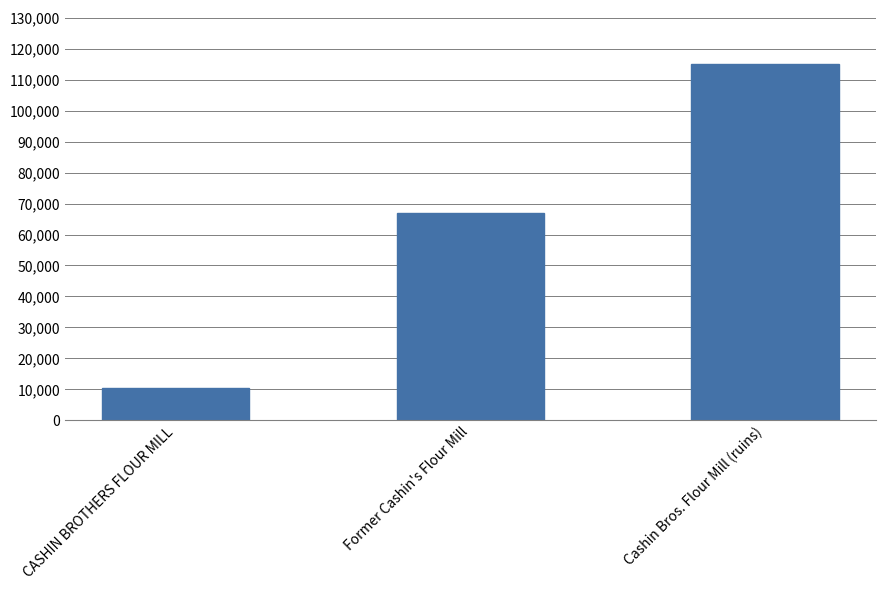

How many distinct data groups are displayed?

1